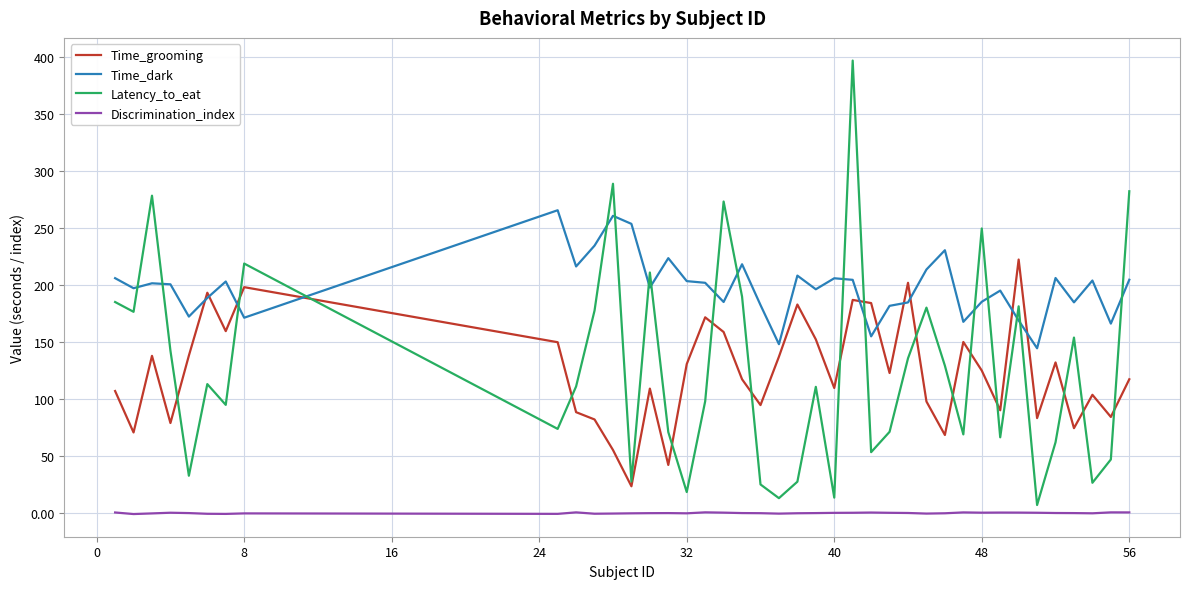

What is the minimum value for Time_dark?

144.8